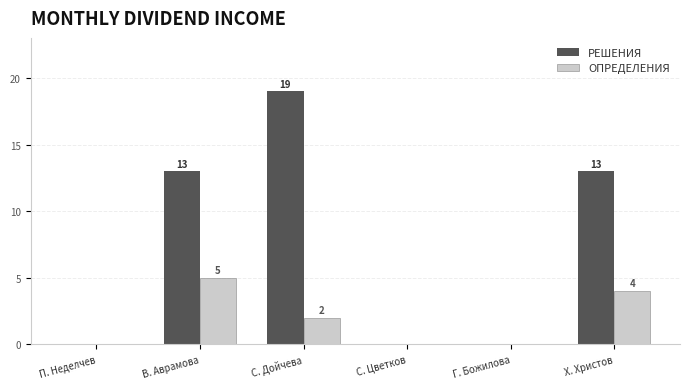

Which series changed the most between П. Неделчев and С. Дойчева?

РЕШЕНИЯ